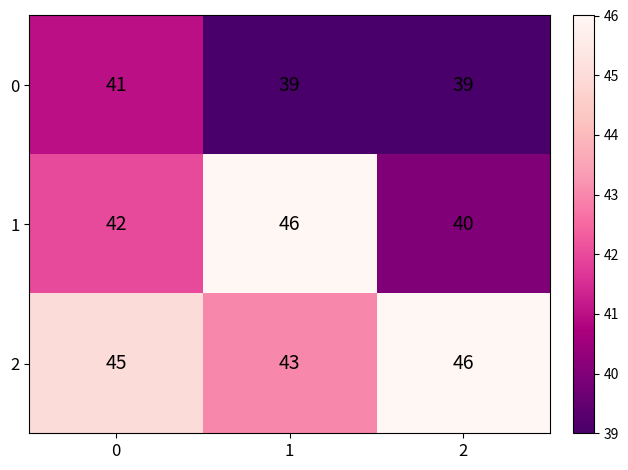

Rank the series at 1 from highest to lowest value.

1, 2, 0